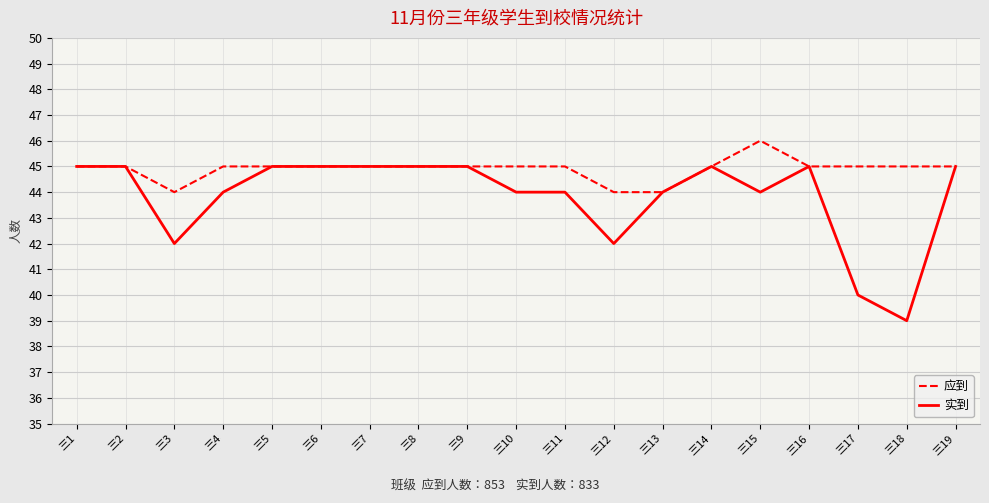

Between 三5 and 三18, which series saw the biggest shift?

实到